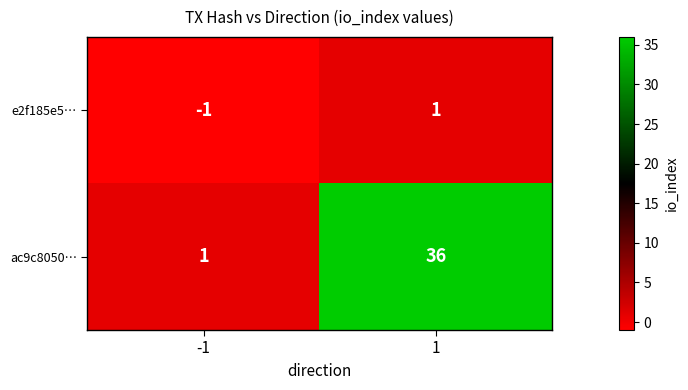

What is the difference between the maximum and minimum values in the ac9c8050… series?

35